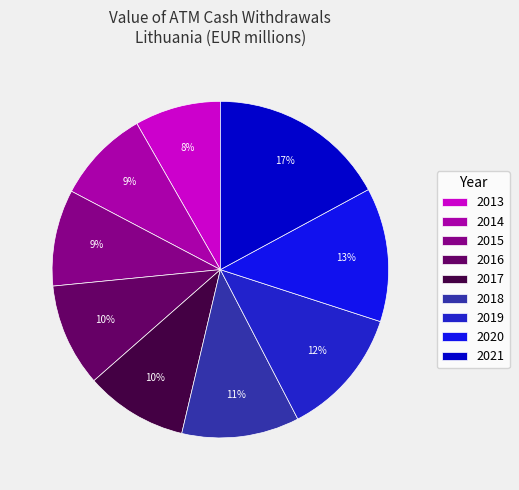

To the nearest percent, what is the average slice percentage?

11%